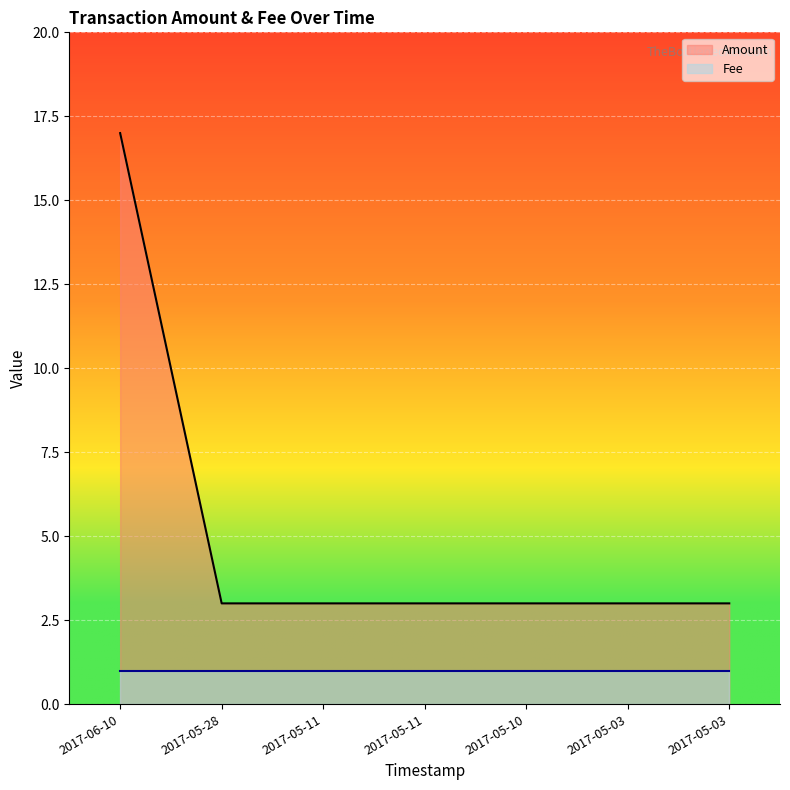

True or false: the data shows 3 at 2017-05-28.

True